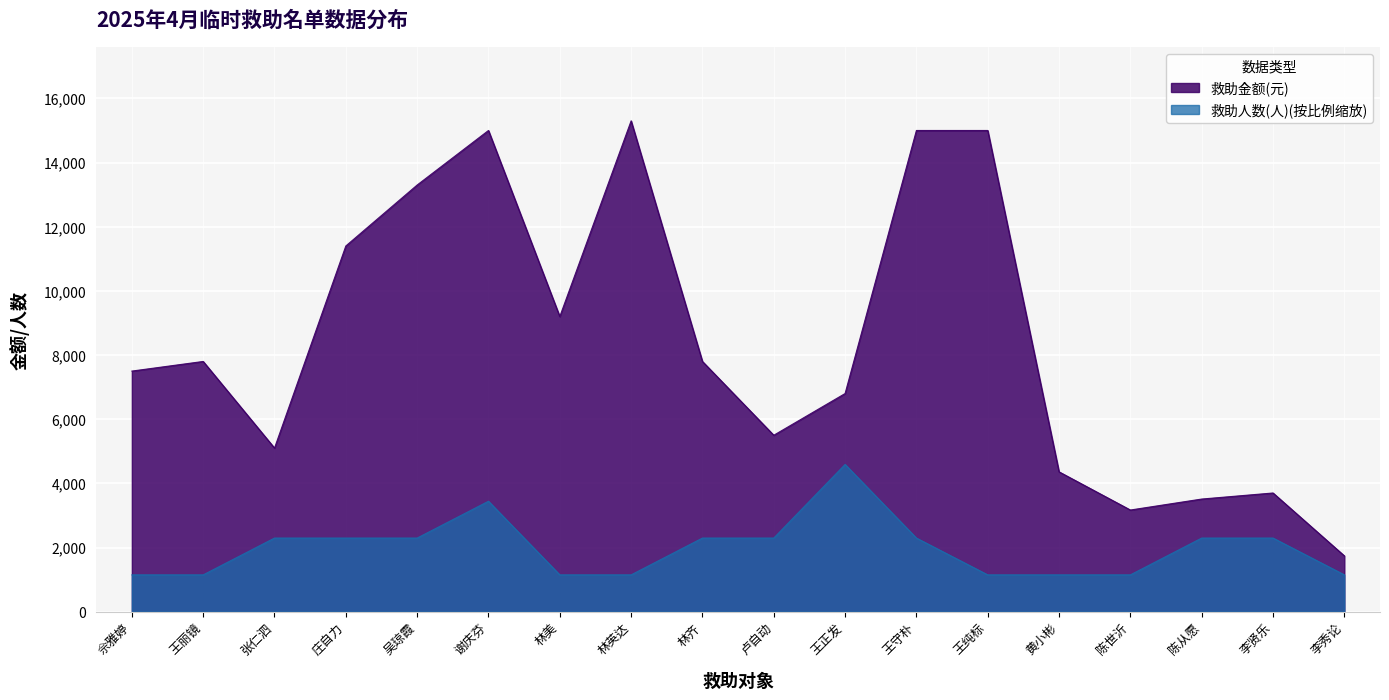

Which has a higher value, 吴琼霞 or 林英达?

林英达